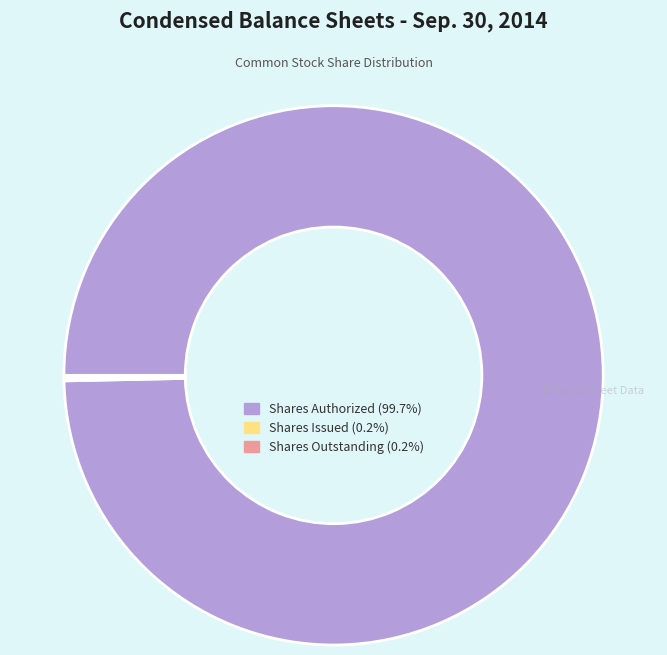

Is there a majority slice in this chart?

Yes